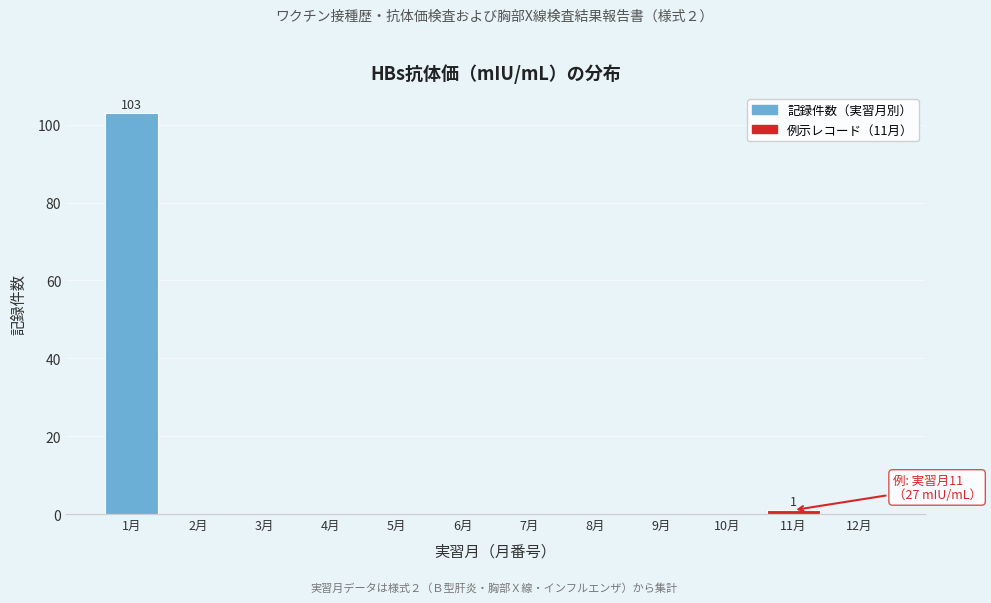

Reading left to right, what are all the values shown in this chart?

1月=103	2月=0	3月=0	4月=0	5月=0	6月=0	7月=0	8月=0	9月=0	10月=0	11月=1	12月=0